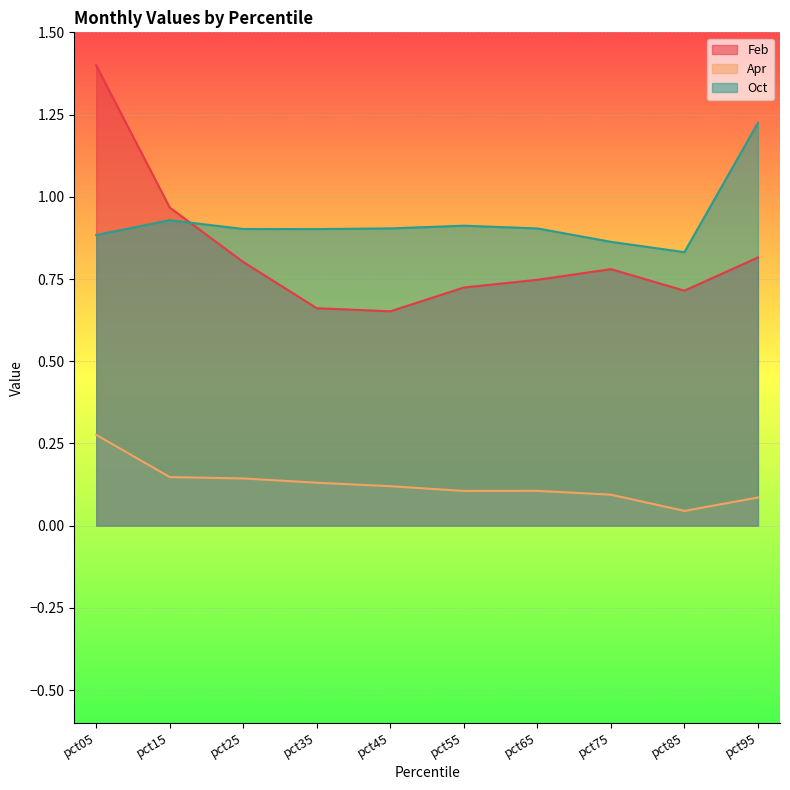

Reading right to left, list all the values displayed in this chart.

Feb: pct95=0.8	pct85=0.7	pct75=0.8	pct65=0.7	pct55=0.7	pct45=0.7	pct35=0.7	pct25=0.8	pct15=1.0	pct05=1.4
Apr: pct95=0.1	pct85=0.0	pct75=0.1	pct65=0.1	pct55=0.1	pct45=0.1	pct35=0.1	pct25=0.1	pct15=0.1	pct05=0.3
Oct: pct95=1.2	pct85=0.8	pct75=0.9	pct65=0.9	pct55=0.9	pct45=0.9	pct35=0.9	pct25=0.9	pct15=0.9	pct05=0.9